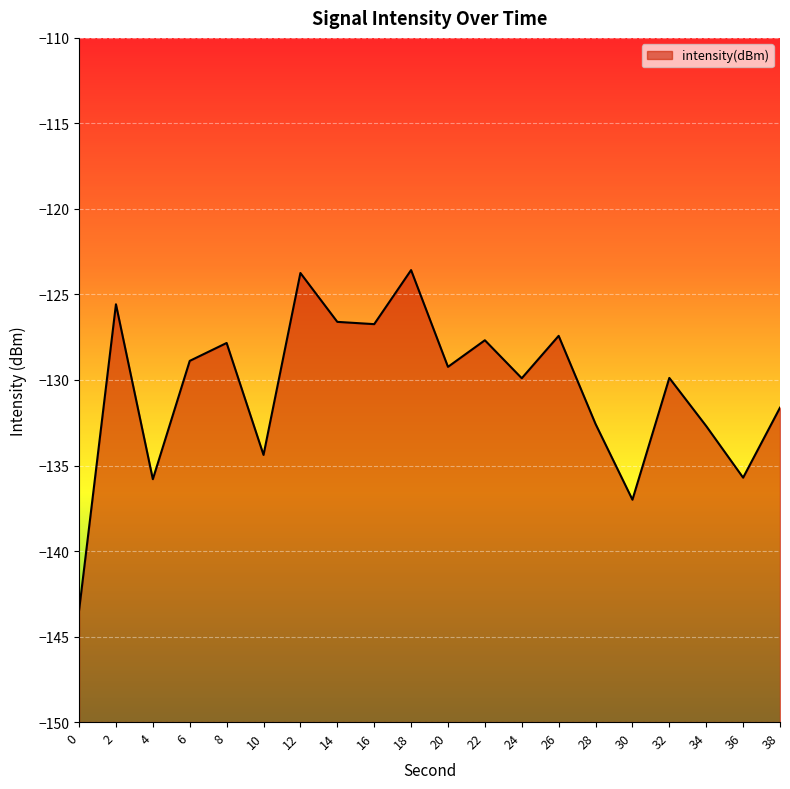

The chart shows a value of -127.8 at 8. True or false?

True